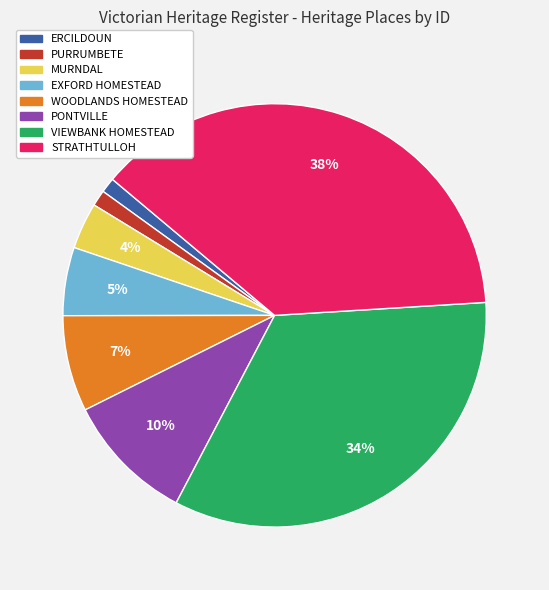

Which slice is the largest?

STRATHTULLOH